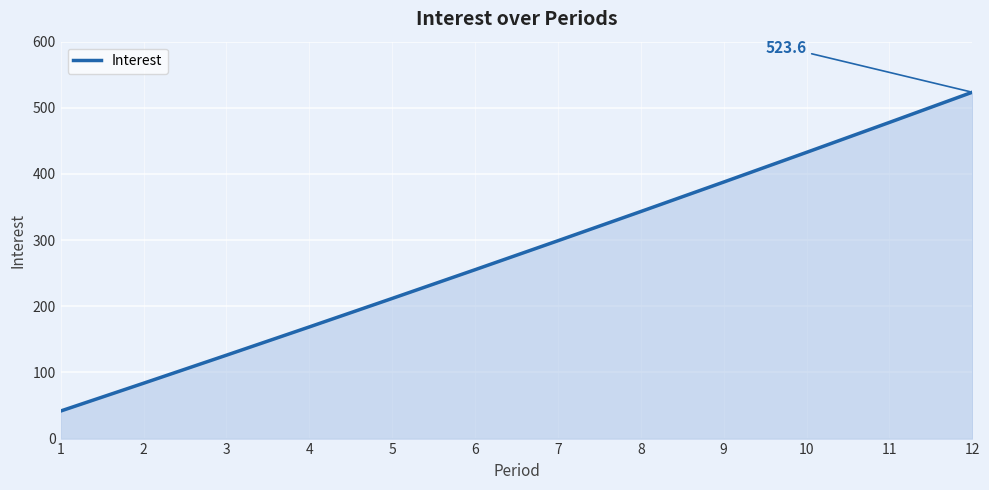

Reading left to right, list all the values displayed in this chart.

41.7	83.7	126.0	168.8	211.8	255.3	299.1	343.2	387.7	432.6	477.9	523.6